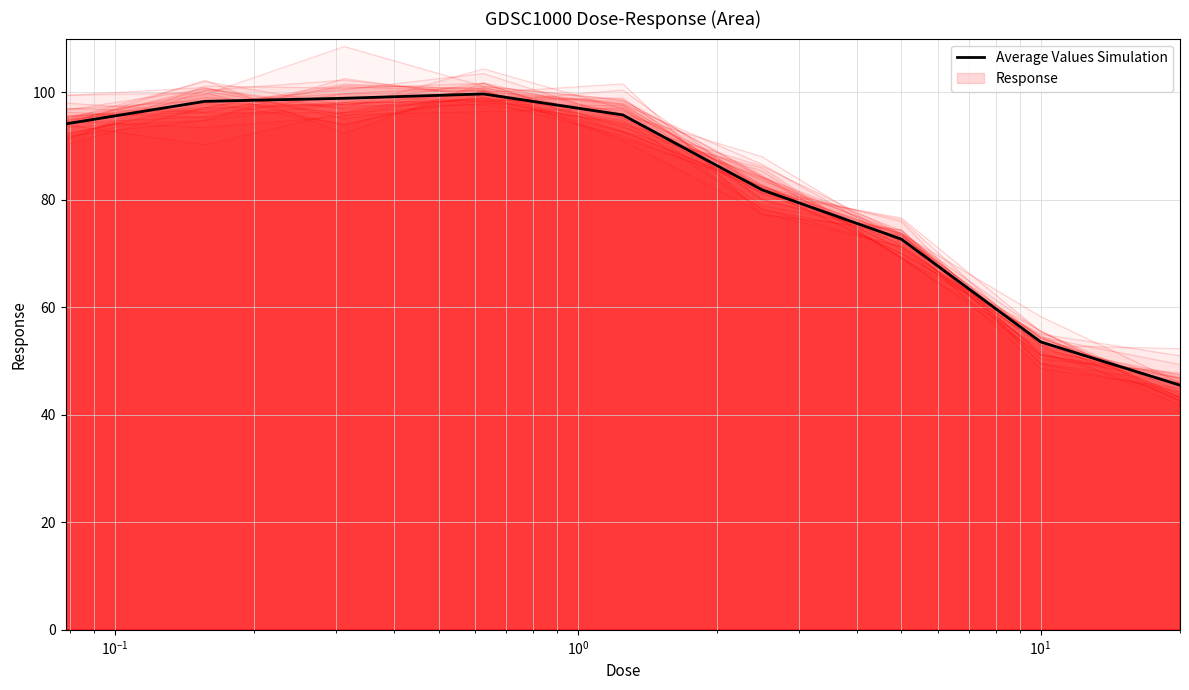

How many lines are shown in the chart?

1